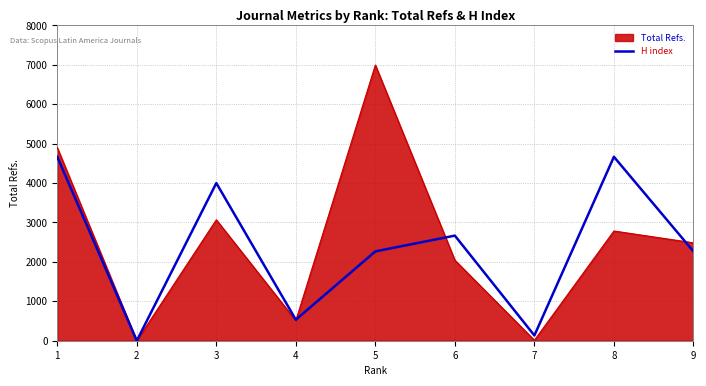

At 6, list the series in order from largest to smallest.

H index, Total Refs.